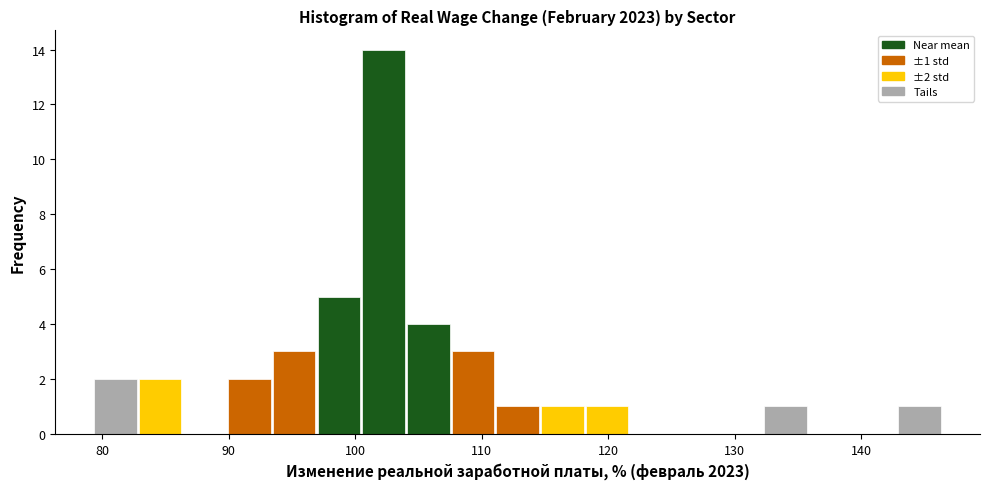

Read against the x-axis, roughly where is the centre of the tallest bar?

102